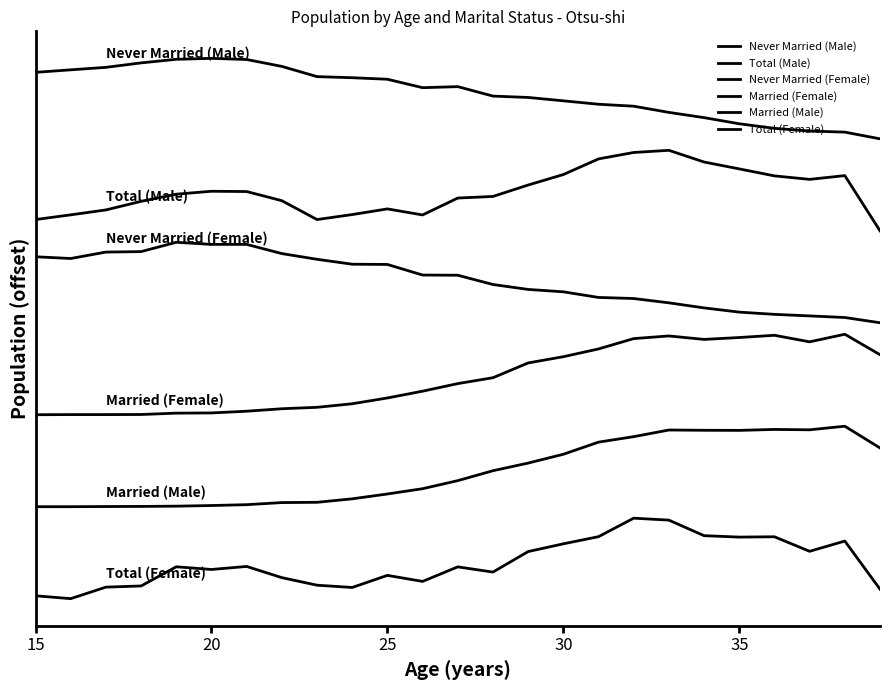

Is this an area chart (filled region under the line)?

No